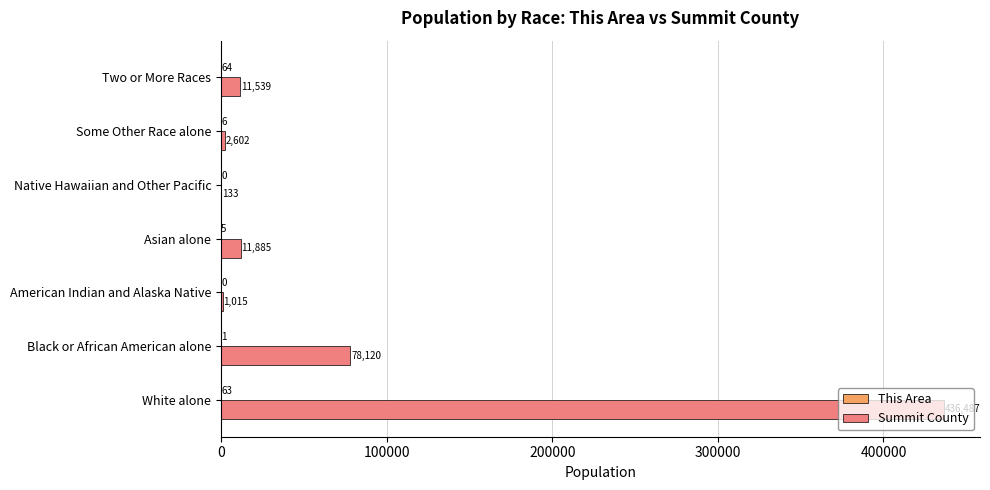

The Summit County series shows 133 at Native Hawaiian and Other Pacific. True or false?

True